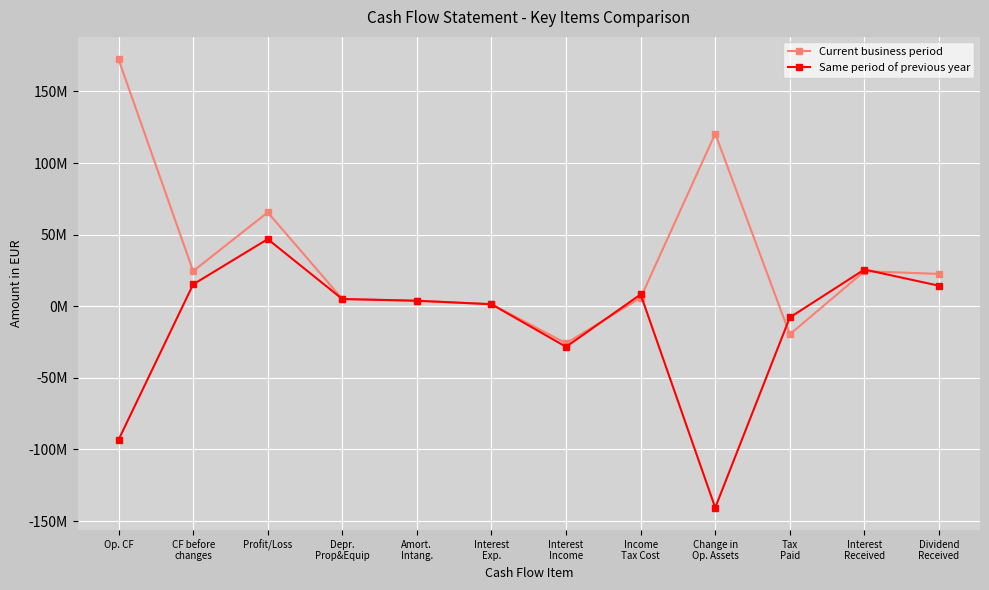

Which label corresponds to the largest value in the chart?

Op. CF